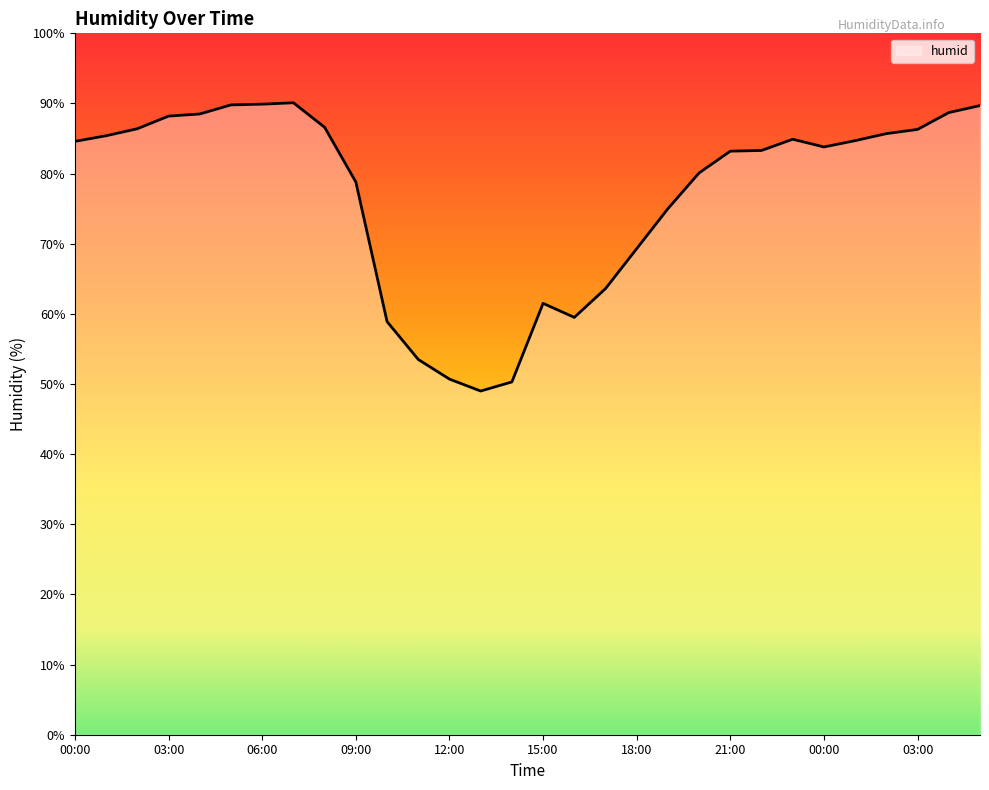

Does the chart display data point markers on the line(s)?

No